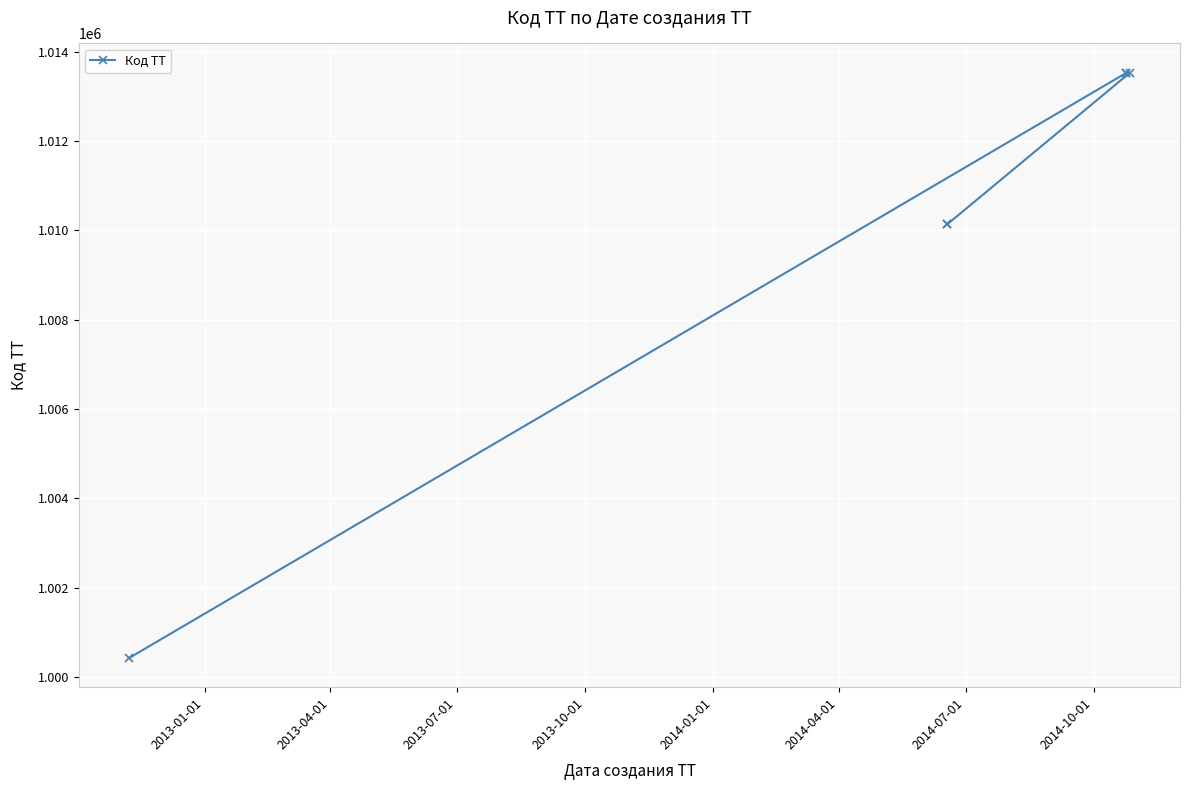

How many distinct data groups are displayed?

1